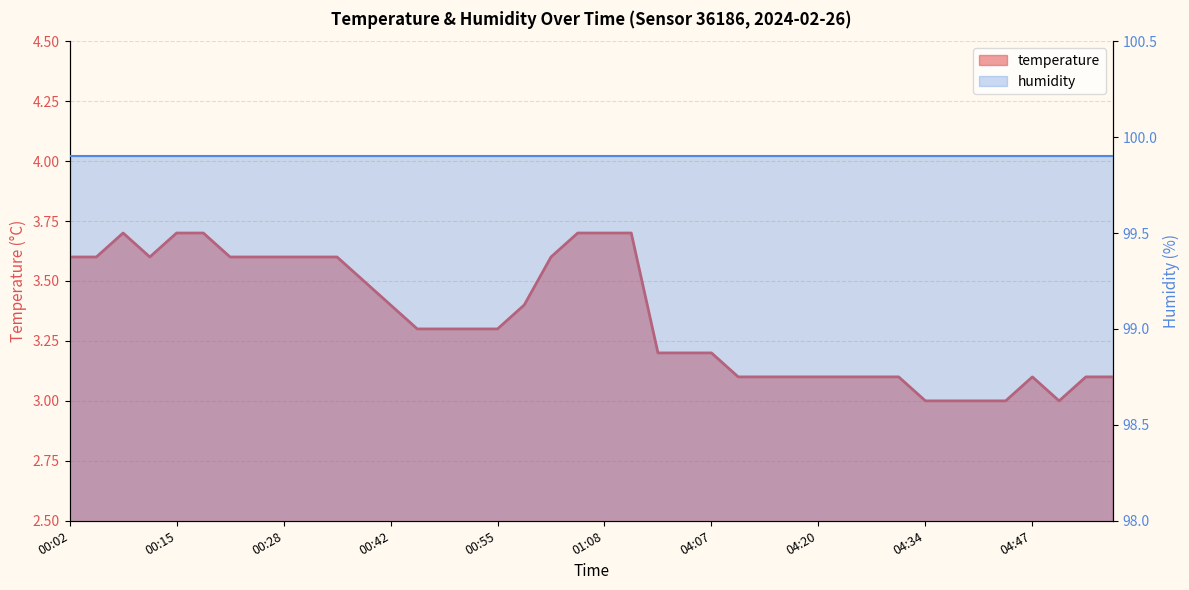

Reading right to left, list all the values displayed in this chart.

04:57=3.1	04:54=3.1	04:50=3.0	04:47=3.1	04:44=3.0	04:40=3.0	04:37=3.0	04:34=3.0	04:30=3.1	04:27=3.1	04:24=3.1	04:20=3.1	04:17=3.1	04:13=3.1	04:10=3.1	04:07=3.2	04:03=3.2	04:00=3.2	01:12=3.7	01:08=3.7	01:05=3.7	01:02=3.6	00:58=3.4	00:55=3.3	00:52=3.3	00:48=3.3	00:45=3.3	00:42=3.4	00:38=3.5	00:35=3.6	00:32=3.6	00:28=3.6	00:25=3.6	00:22=3.6	00:18=3.7	00:15=3.7	00:12=3.6	00:08=3.7	00:05=3.6	00:02=3.6